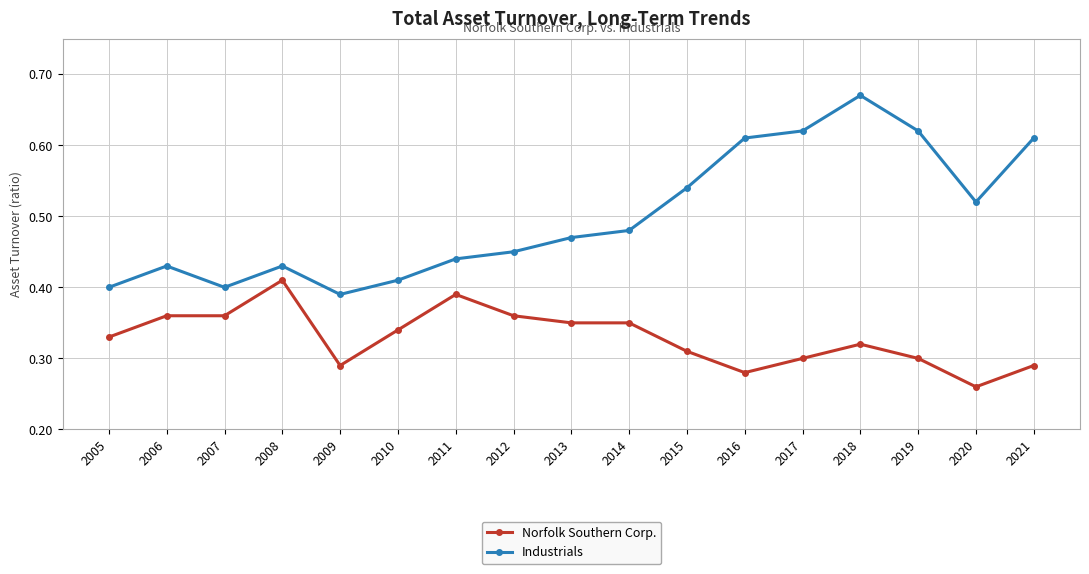

How many lines are shown in the chart?

2